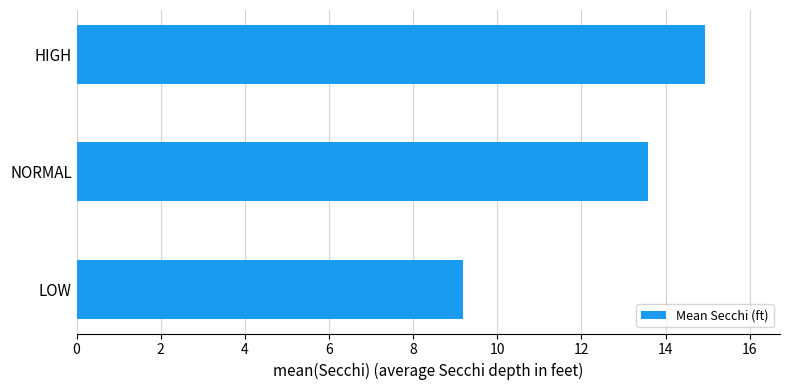

True or false: the data shows 14.6 at LOW.

False